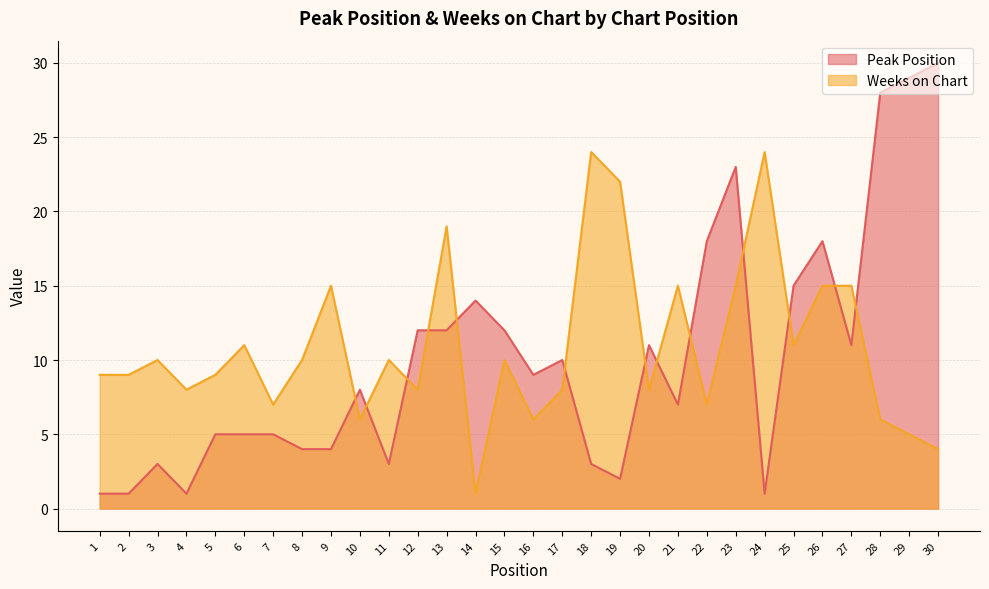

Is it true that Peak Position equals 8 at 10?

True